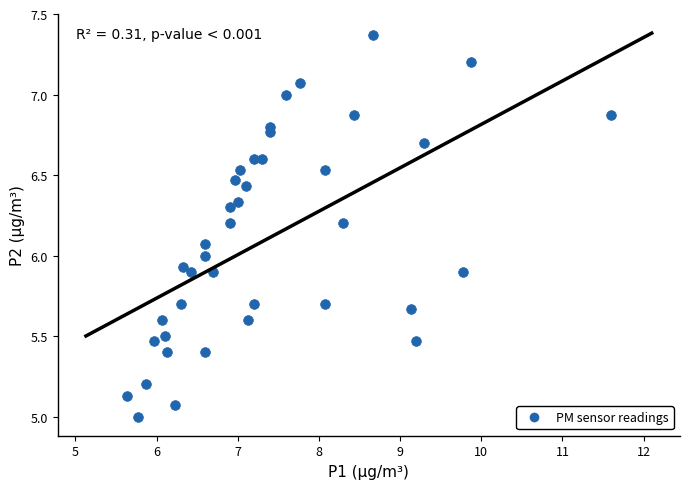

What is the range of X values (max minus min)?

6.0